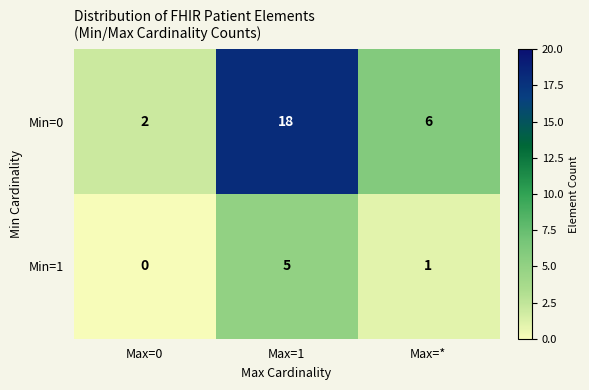

The Min=0 series shows 3 at Max=0. True or false?

False